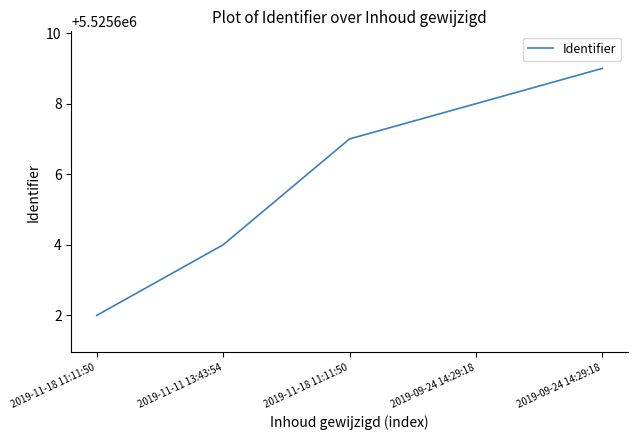

The chart shows a value of 9375978 at 2019-11-18 11:11:50. True or false?

False